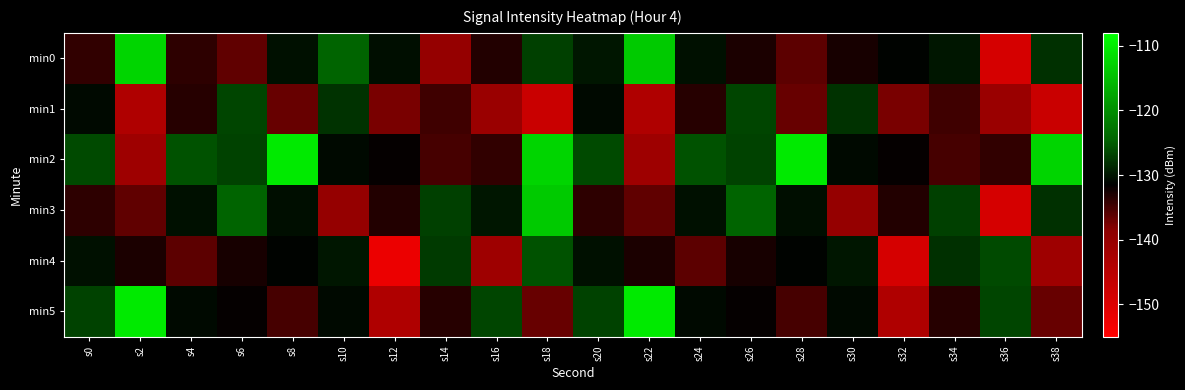

Between s32 and s14, which is larger?

s32